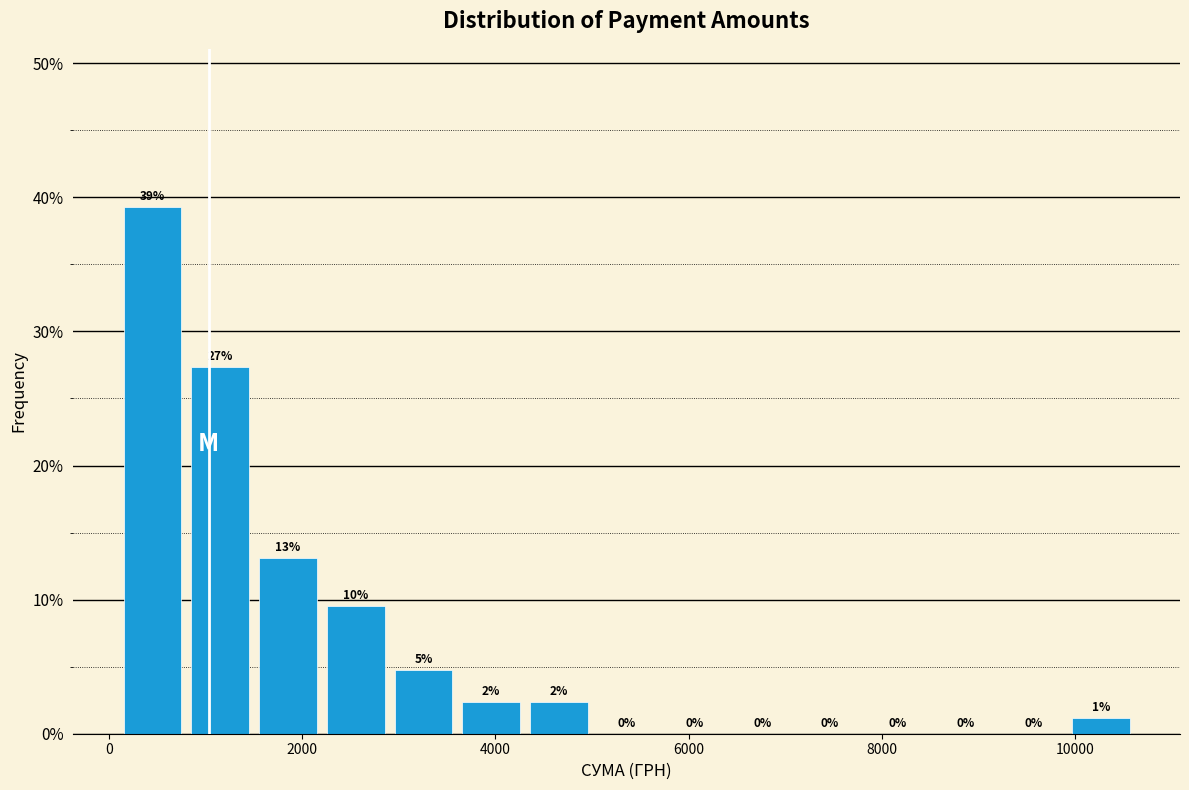

Around what value on the x-axis is the tallest bar? Give the approximate position of its centre, as read against the axis.

400